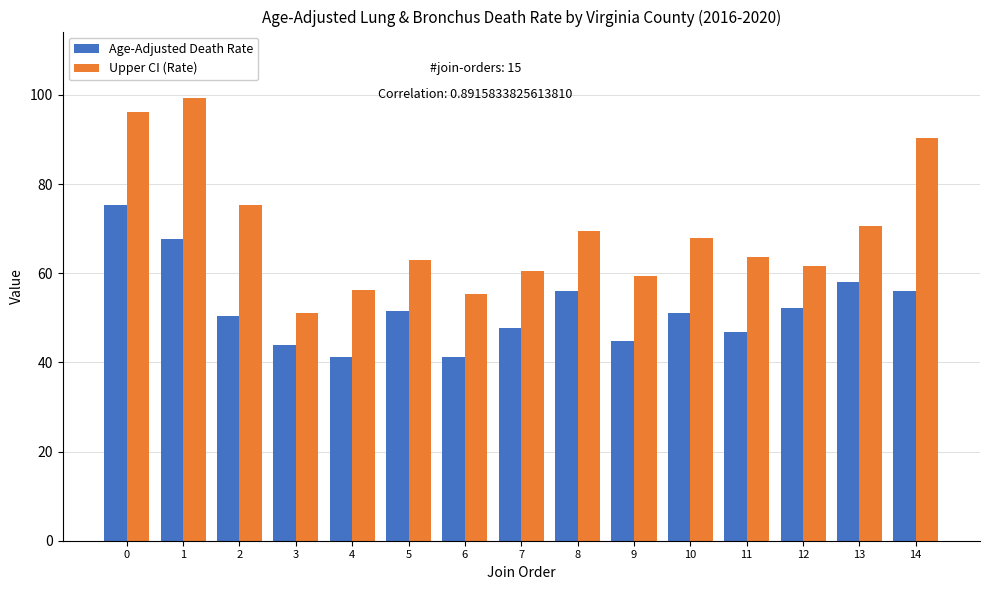

What is the sum of all Age-Adjusted Death Rate values?

783.9